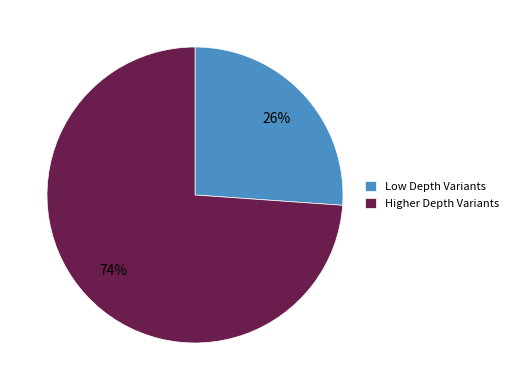

How many segments does this pie chart have?

2